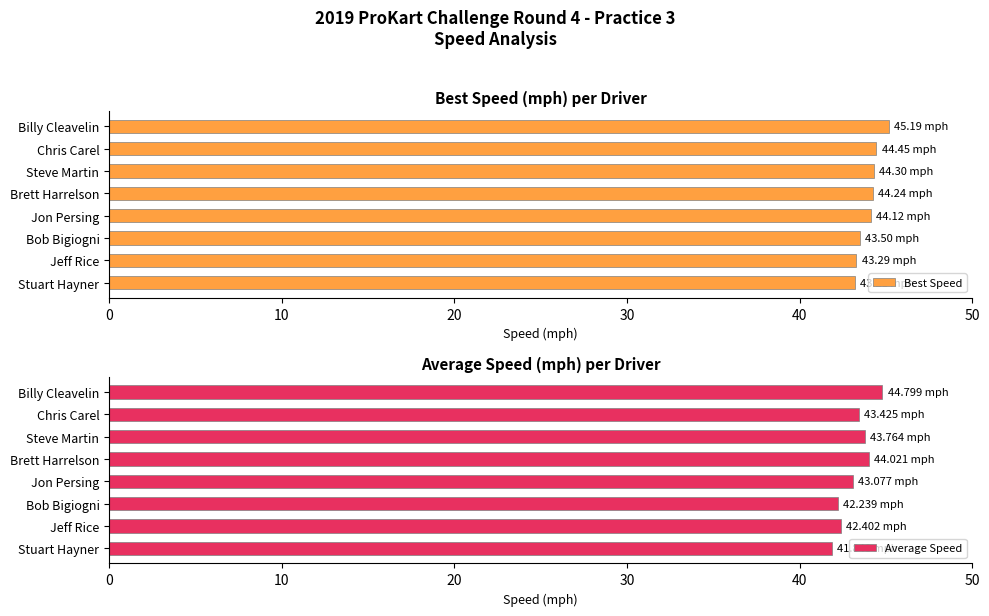

List the series in order of their peak value, lowest first.

Average Speed, Best Speed